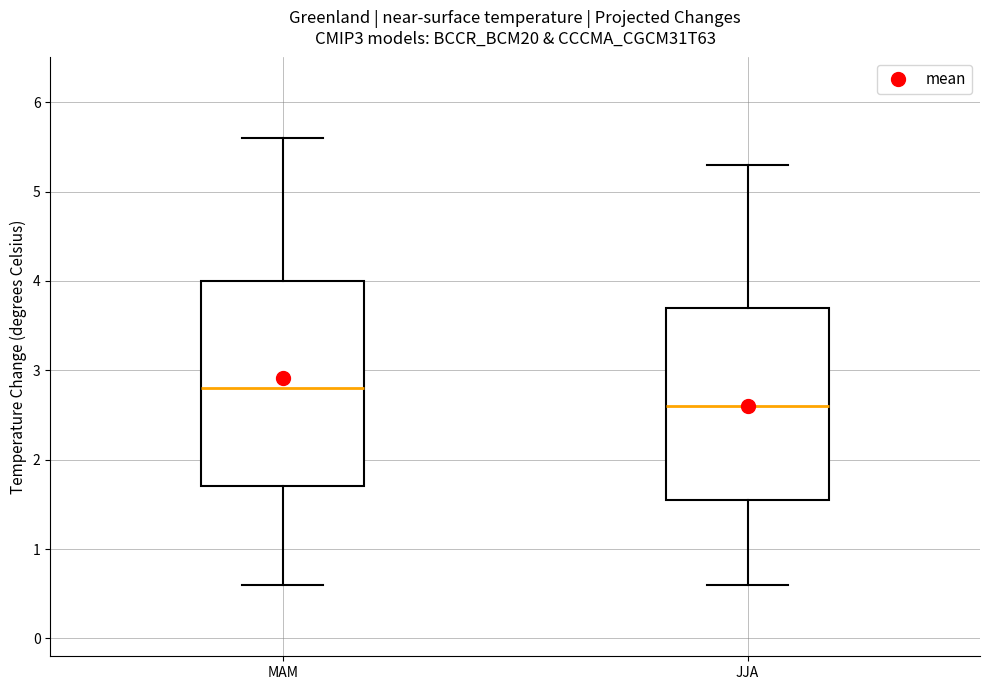

Reading left to right, read every box against the y-axis: the position of its median line, the range the box covers, and the ends of its whiskers. The values are not printed on the chart, so give them approximately, as read against the axis.

MAM: median 2.8, box 1.7 to 4.0, whiskers 0.6 to 5.6
JJA: median 2.6, box 1.6 to 3.7, whiskers 0.6 to 5.3